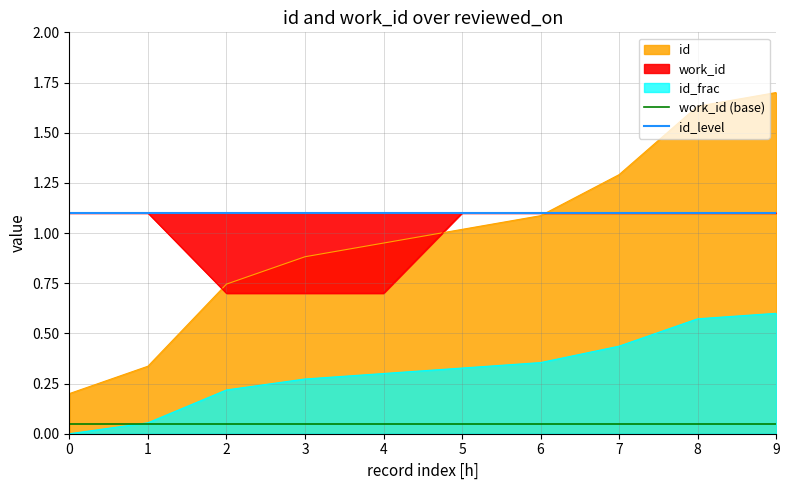

What is the spread (max minus min) of values at 5?

1.1